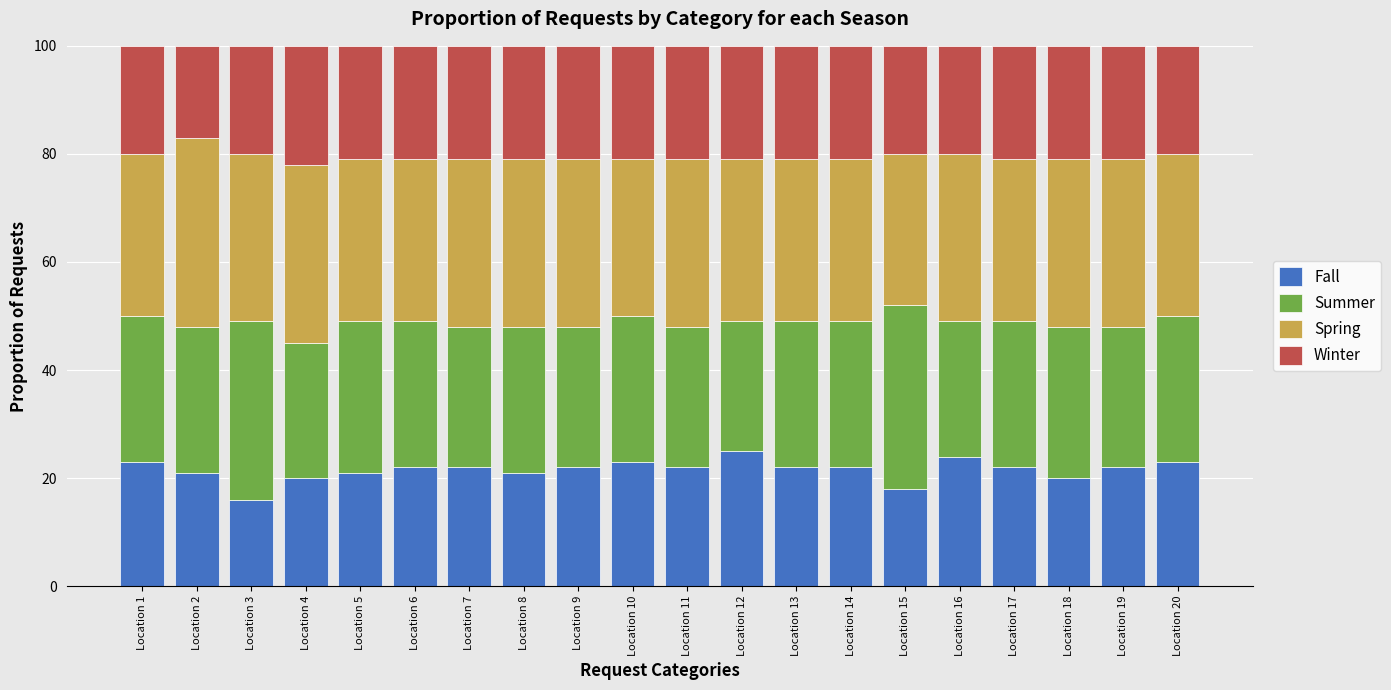

How many bars are there in total?

20